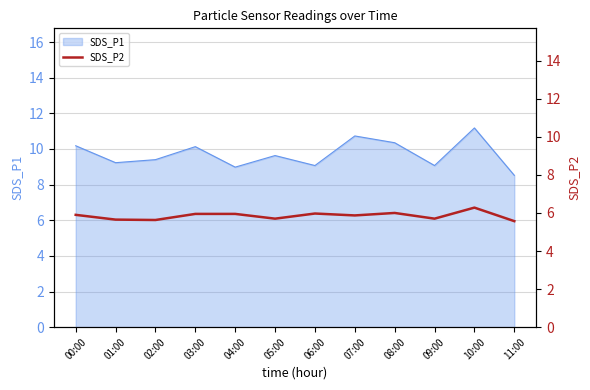

What is the label of the 10th point from the left?

09:00